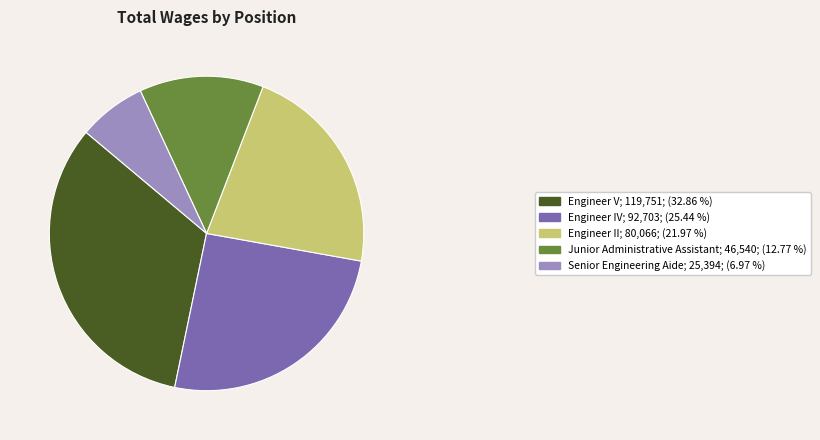

Which slice is the smallest?

Senior Engineering Aide